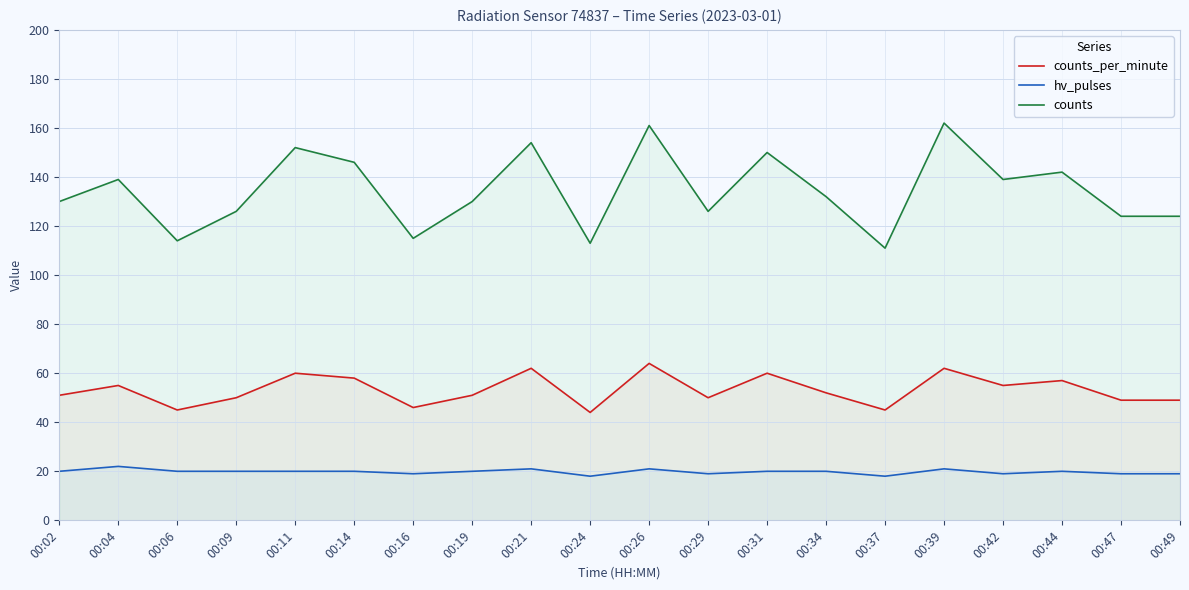

What is the sum of the hv_pulses values at 00:09 and 00:42?

39